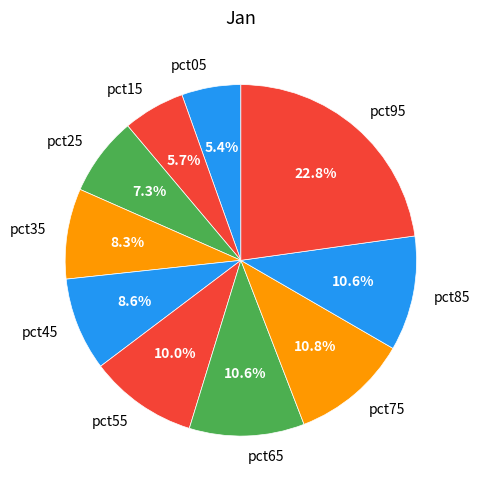

What portion of the pie excludes pct75?

89.2%